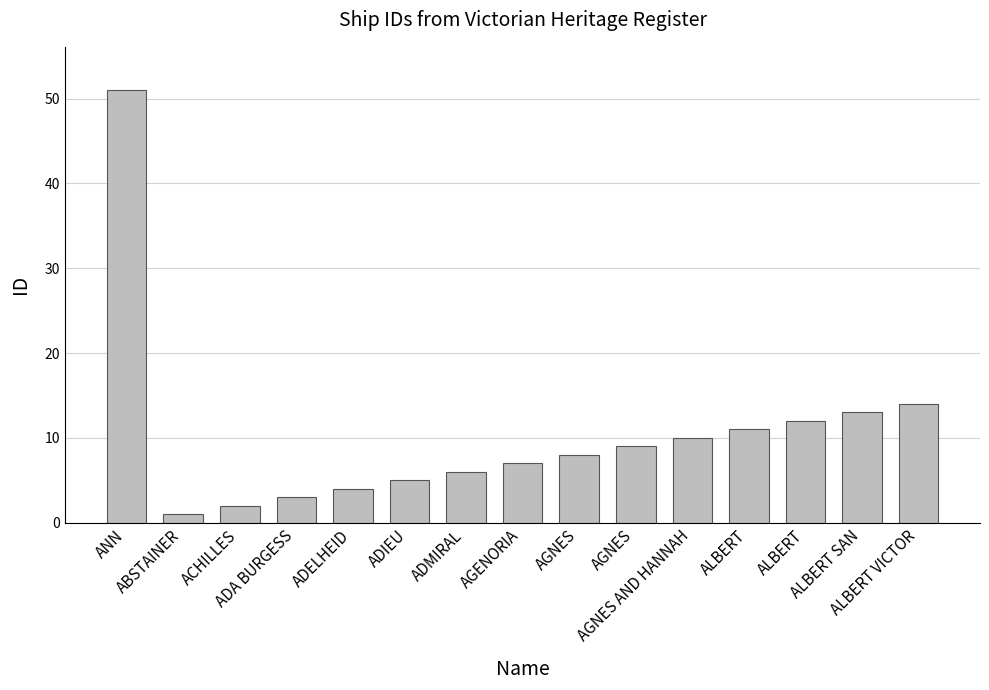

At which label does the data first exceed 8?

ANN